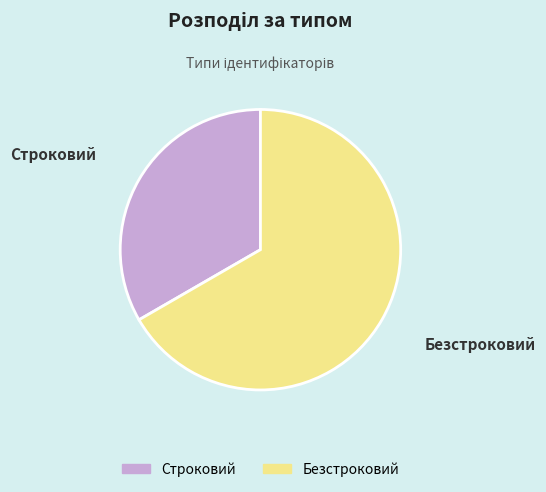

Which category has the smallest portion of the pie?

Строковий